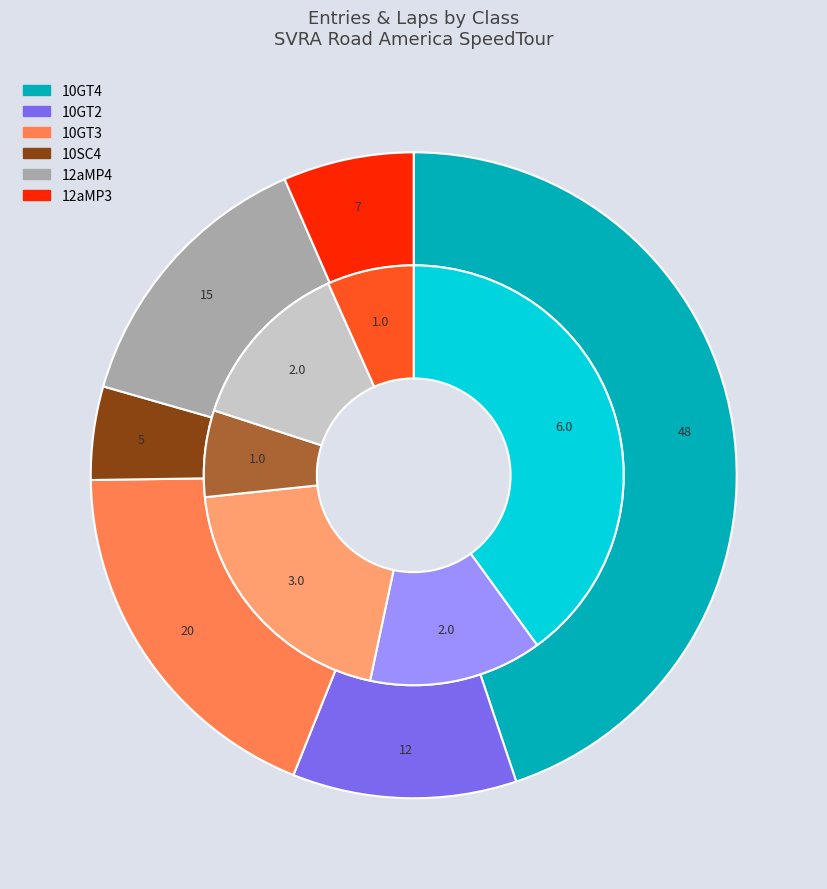

Does 10SC4 represent more than half of the total?

No